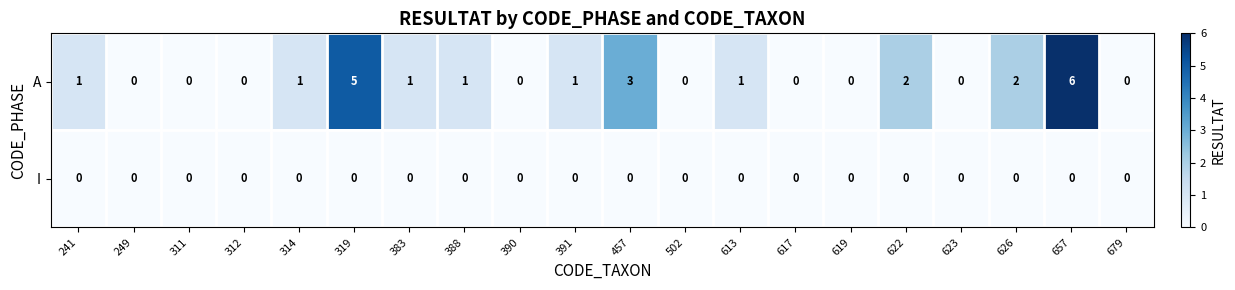

Which series has the widest spread of values?

A